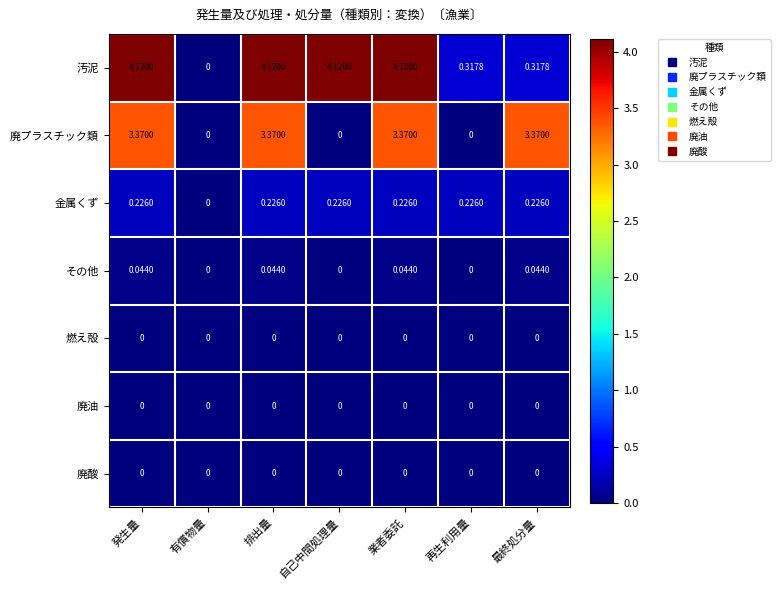

Is the value of 金属くず at 排出量 greater than the value of 廃プラスチック類 at 業者委託?

No